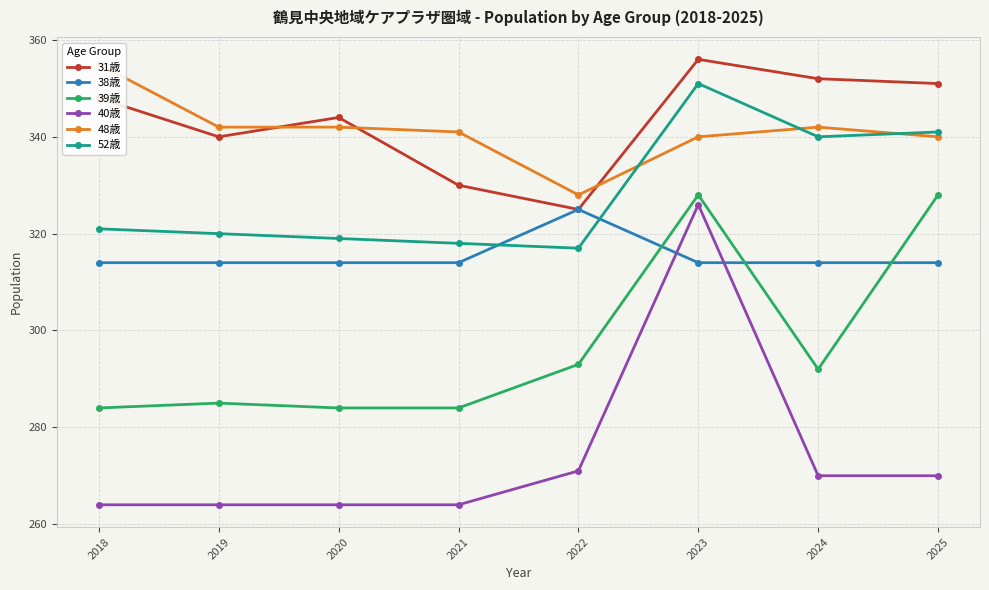

Between 2018 and 2021, which series saw the biggest shift?

31歳